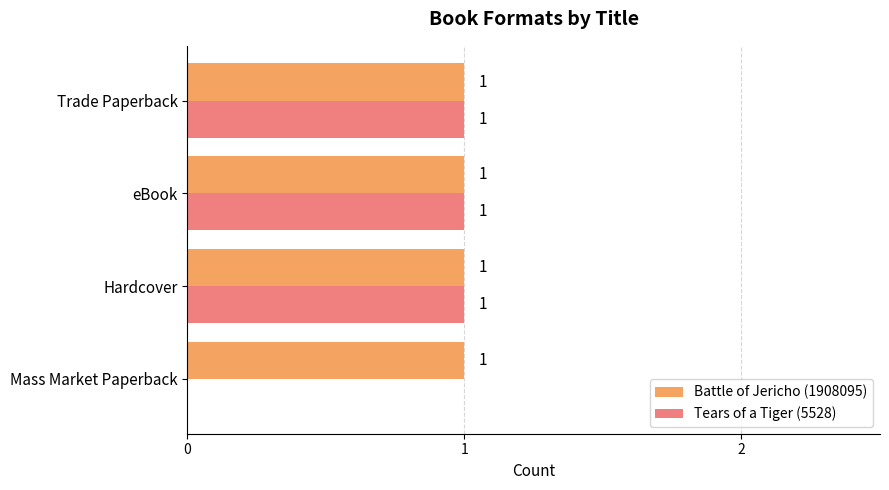

Is it true that Battle of Jericho (1908095) equals 0 at Trade Paperback?

False